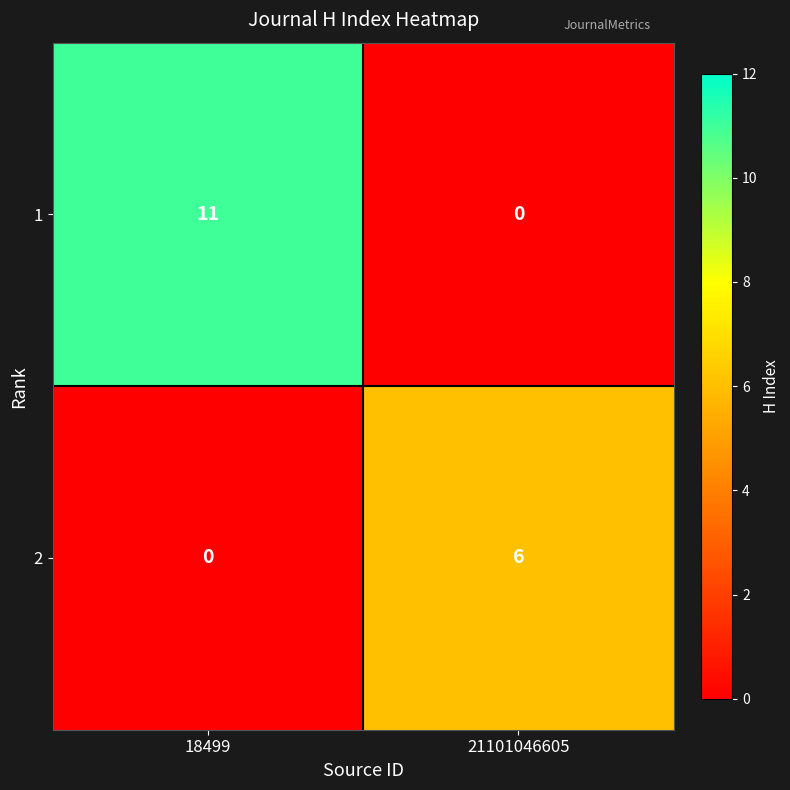

What is the difference between the highest and lowest values at 21101046605?

6